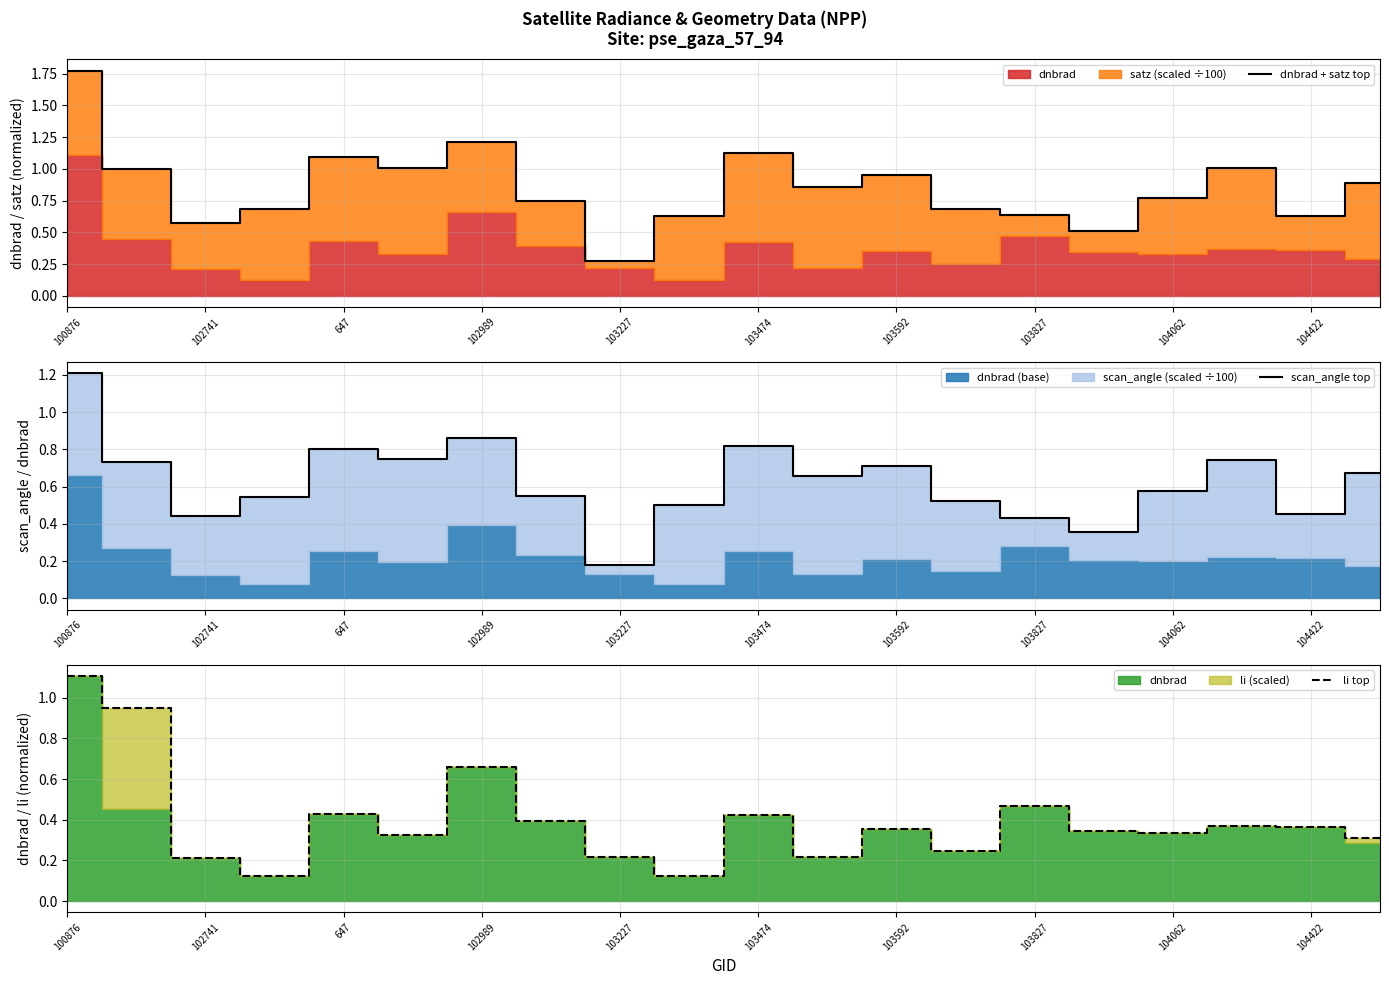

Which category has the lowest value in the dnbrad + satz top series?

103227